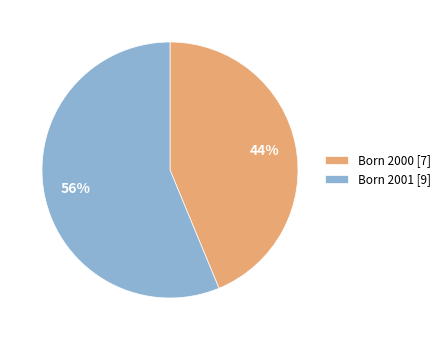

To the nearest percent, what is the average slice percentage?

50%